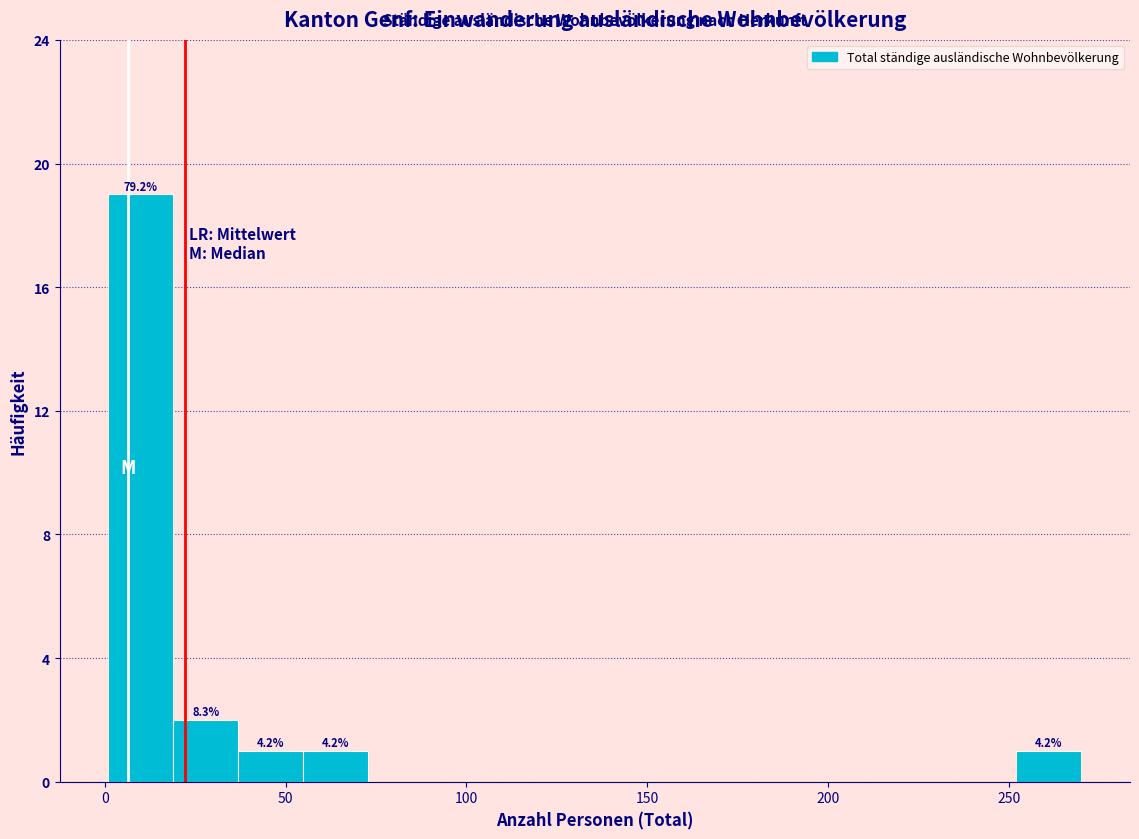

Around what value on the x-axis is the tallest bar? Give the approximate position of its centre, as read against the axis.

10